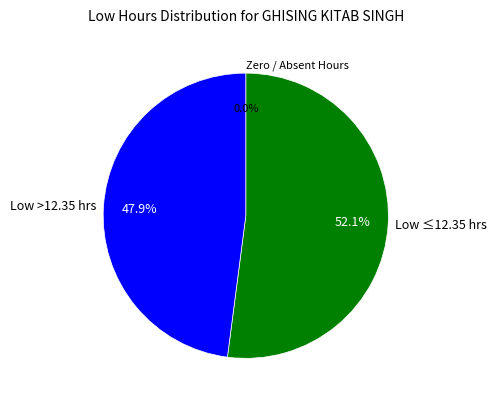

Does any single category account for the majority?

Yes